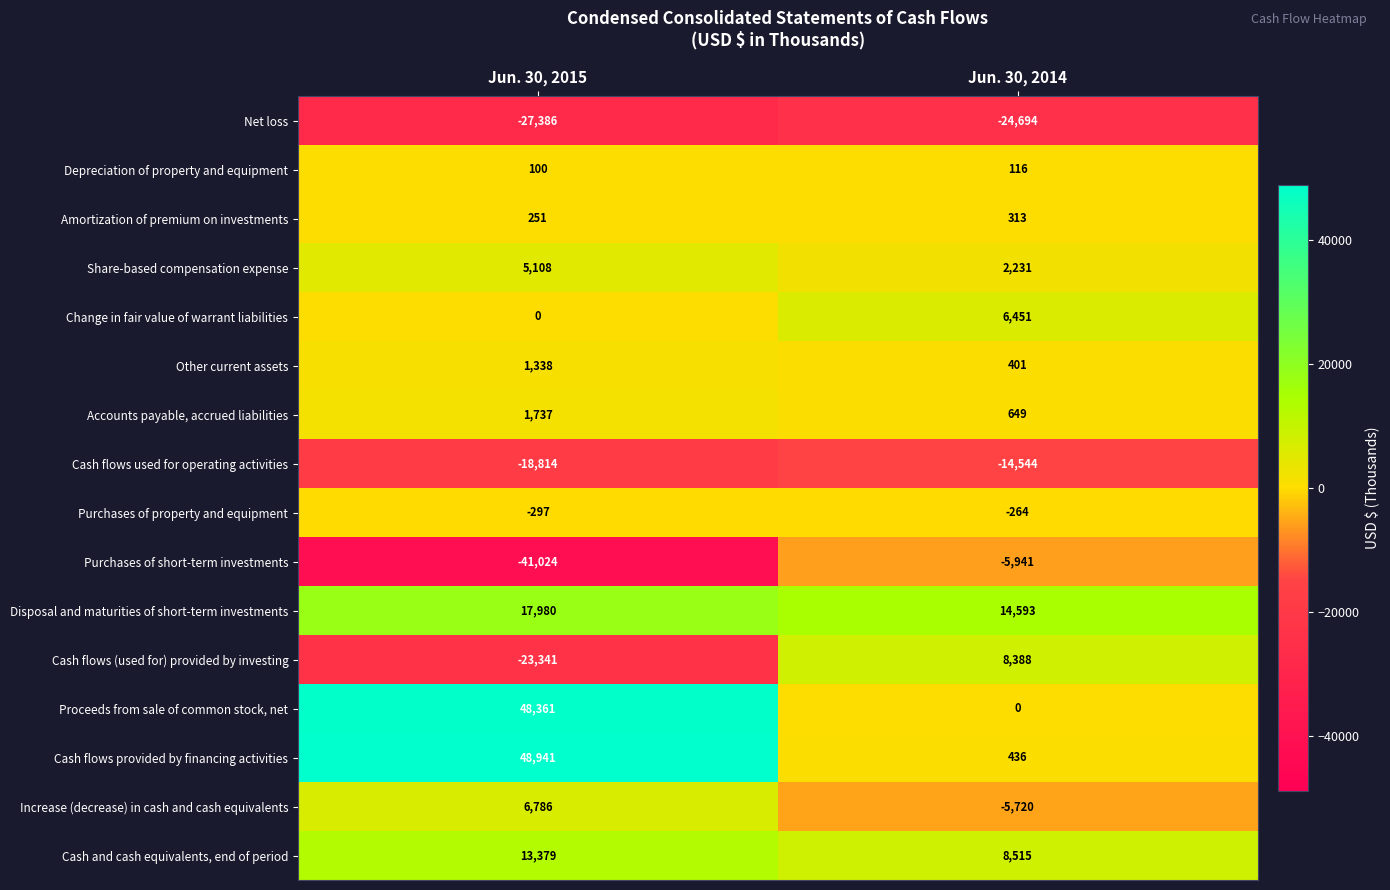

Which series has the widest spread of values?

Cash flows provided by financing activities